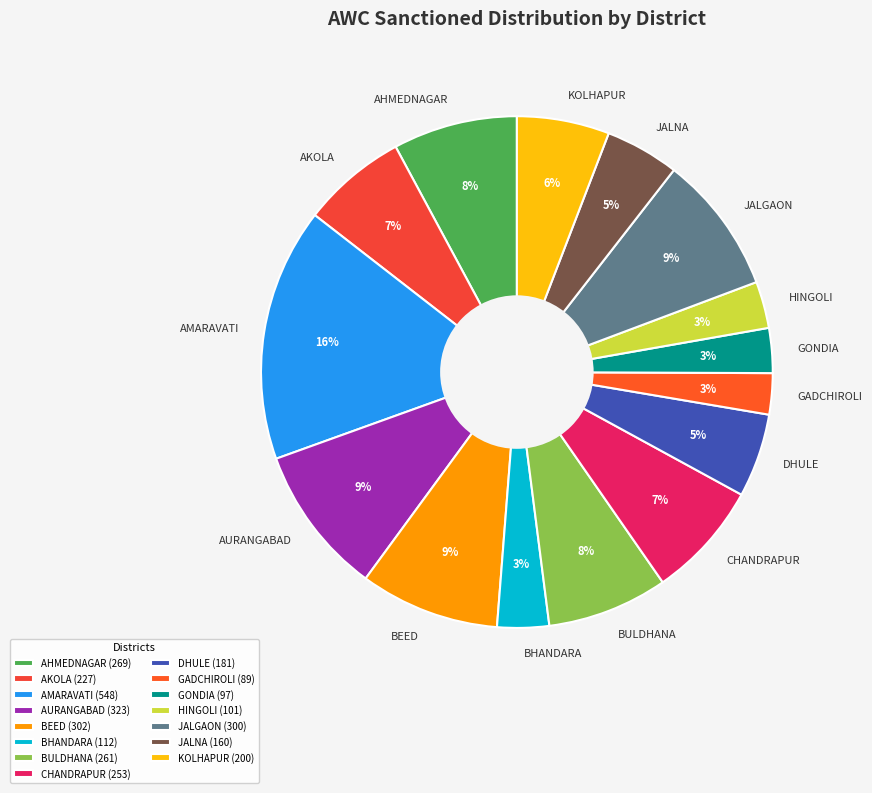

To the nearest percent, what is the difference between the JALNA and AHMEDNAGAR slice percentages?

3%